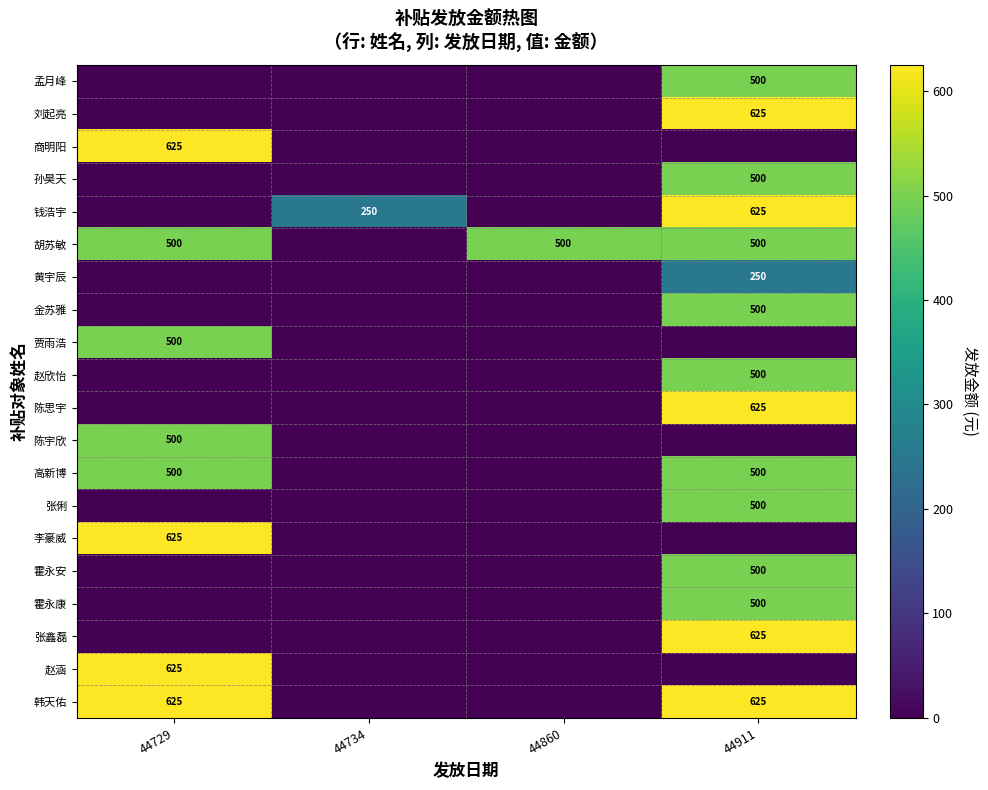

Which label corresponds to the largest value in the chart?

44911